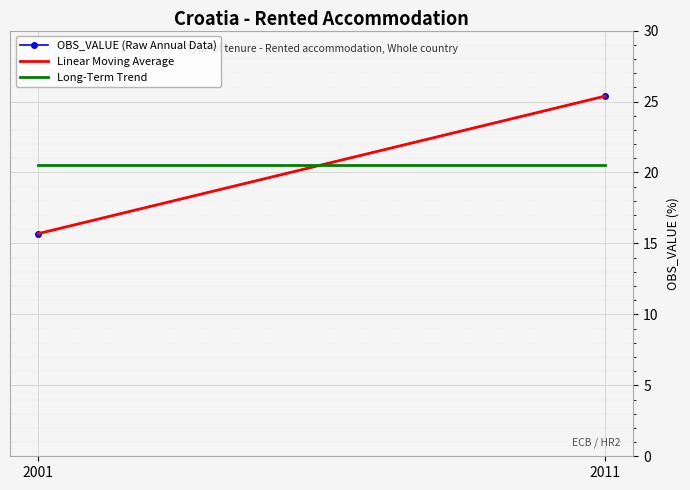

True or false: OBS_VALUE (Raw Annual Data) has a value of 7.5 at 2001.

False